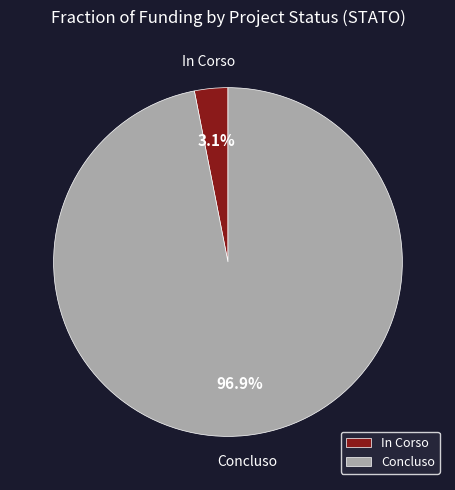

Rank the categories by value from highest to lowest.

Concluso, In Corso